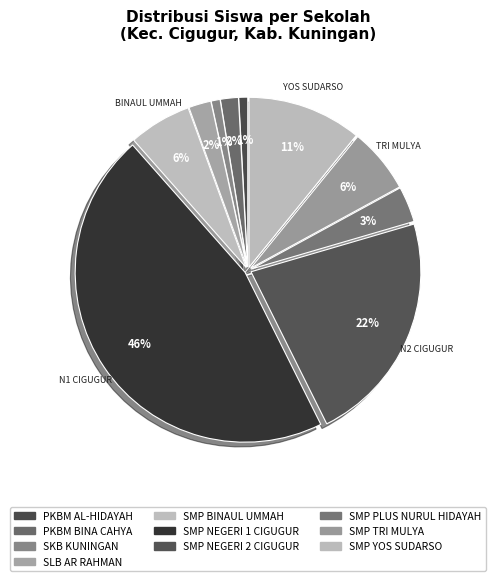

Rank the categories by value from highest to lowest.

SMP NEGERI 1 CIGUGUR, SMP NEGERI 2 CIGUGUR, SMP YOS SUDARSO, SMP TRI MULYA, SMP BINAUL UMMAH, SMP PLUS NURUL HIDAYAH, SLB AR RAHMAN, PKBM BINA CAHYA, PKBM AL-HIDAYAH, SKB KUNINGAN